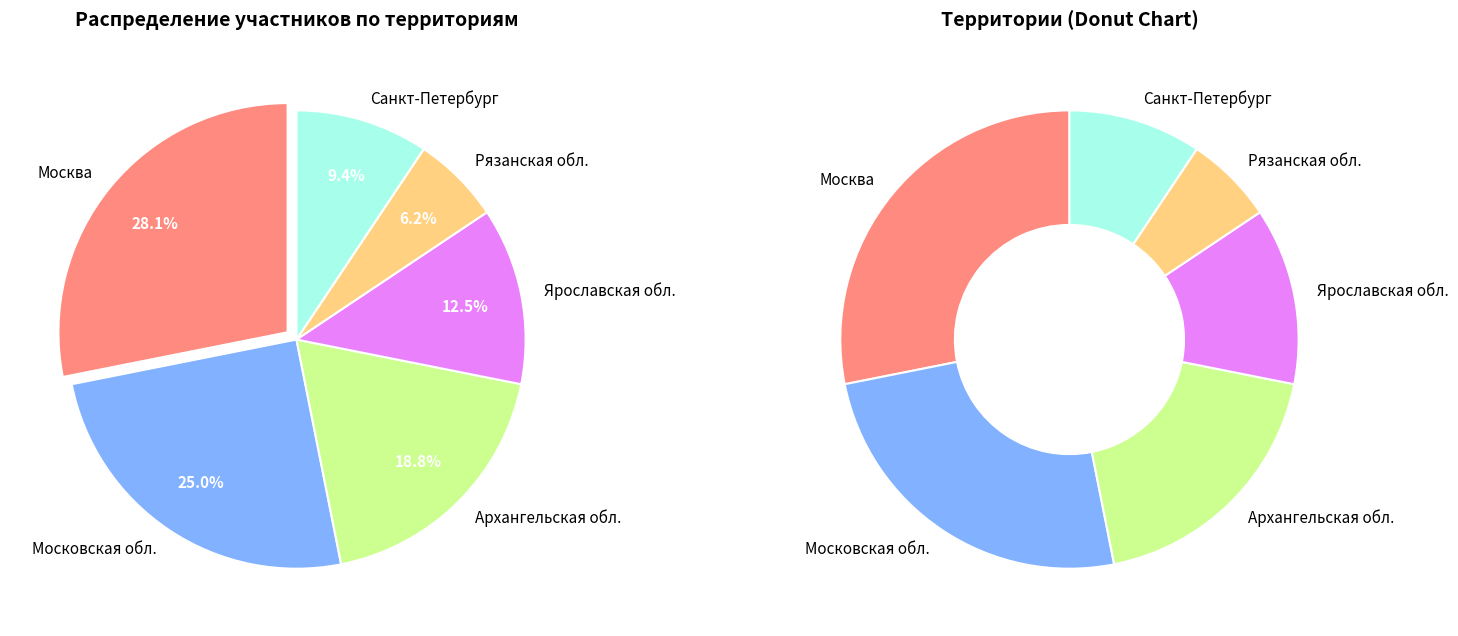

To the nearest percent, what is the average slice percentage?

17%